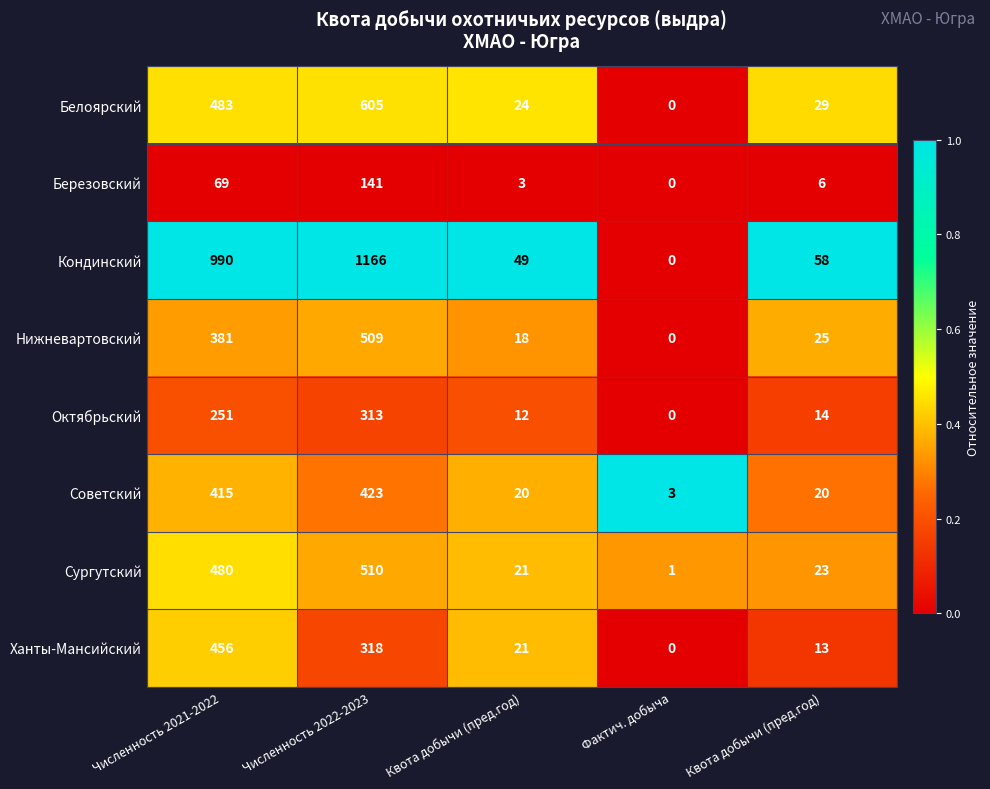

At which category is the sum across all series the highest?

Численность 2022-2023